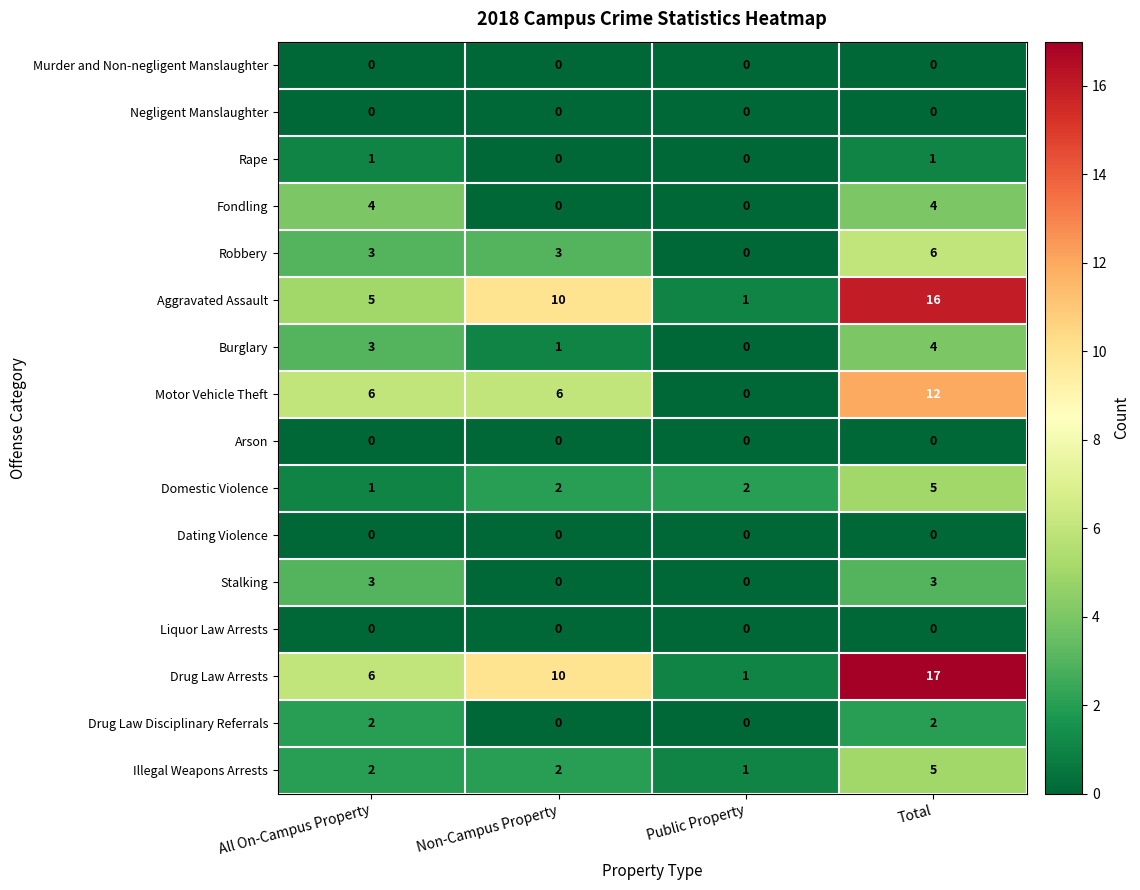

What is the difference between the Robbery values at Non-Campus Property and Total?

3